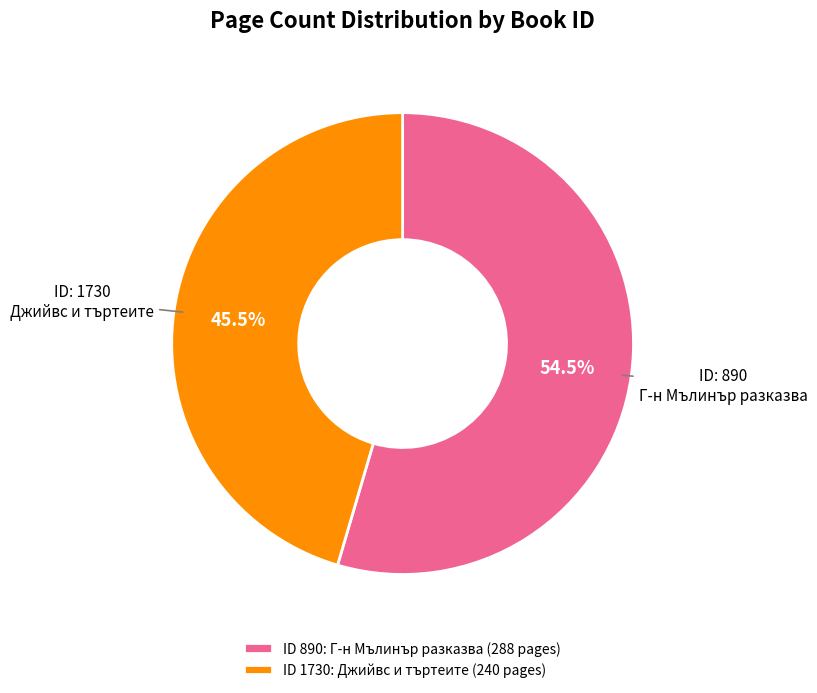

Is the sum of Джийвс и търтеите and Г-н Мълинър разказва greater than half?

Yes